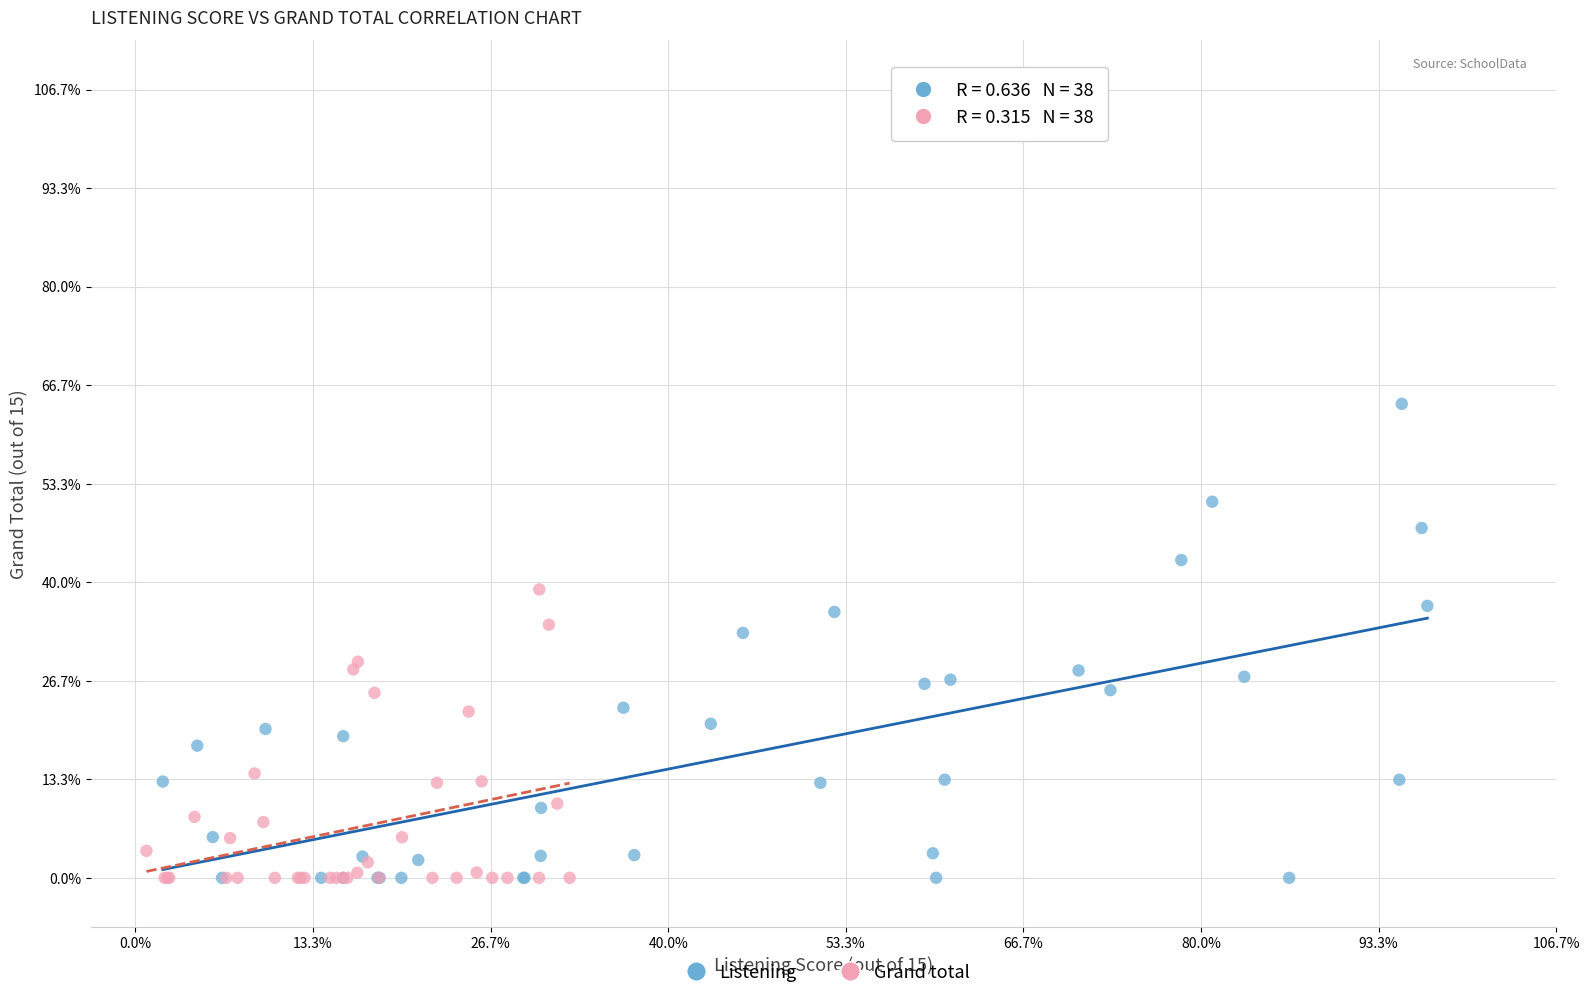

What are all the series names shown in the legend?

Listening, Grand total